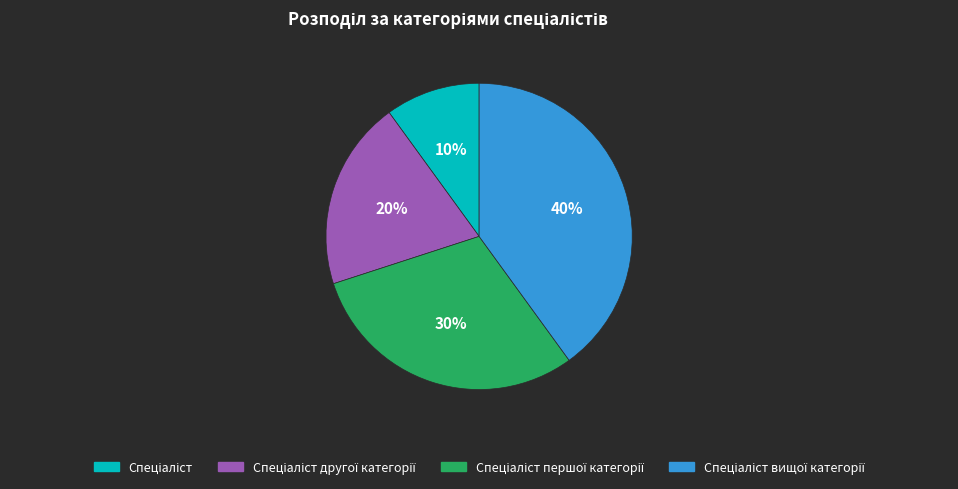

How many segments does this pie chart have?

4